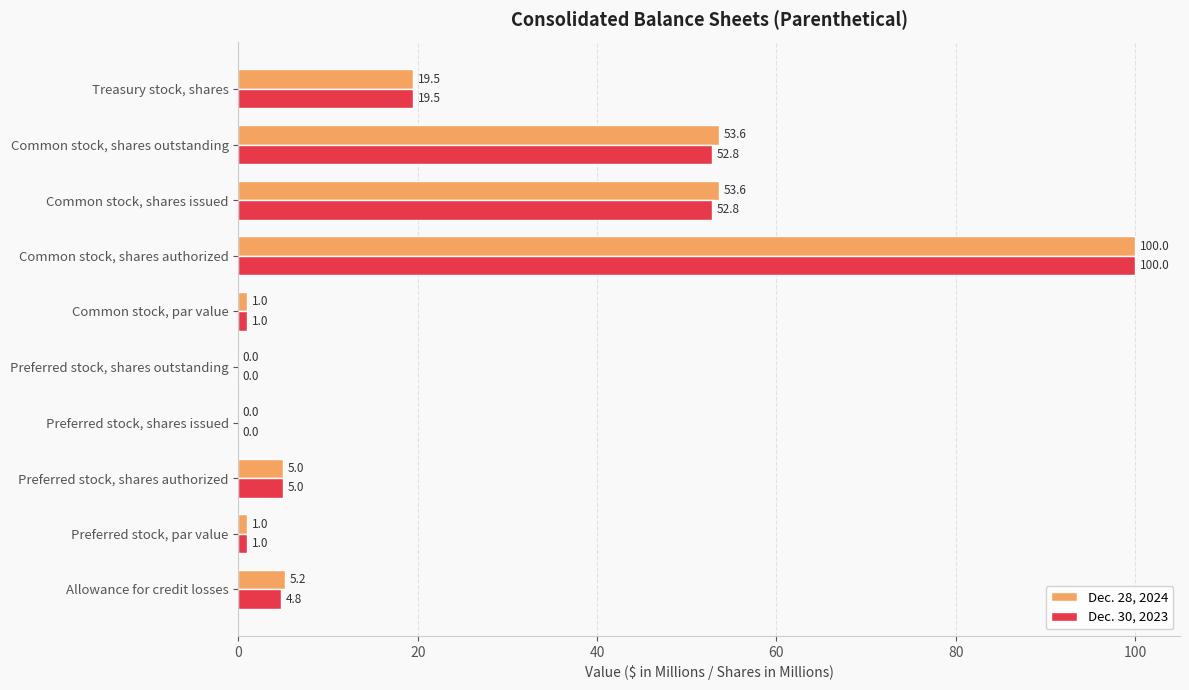

What value does the Dec. 28, 2024 series have at Common stock, shares outstanding?

53.6